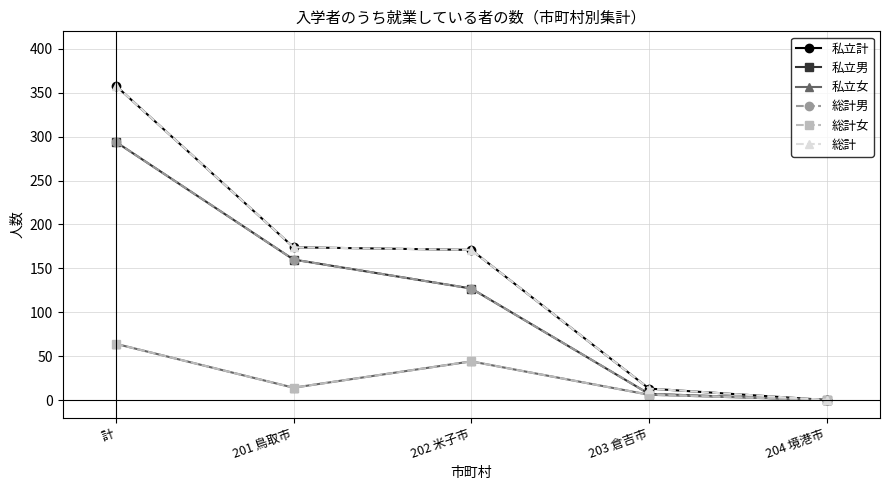

What position from the right is 203 倉吉市?

2